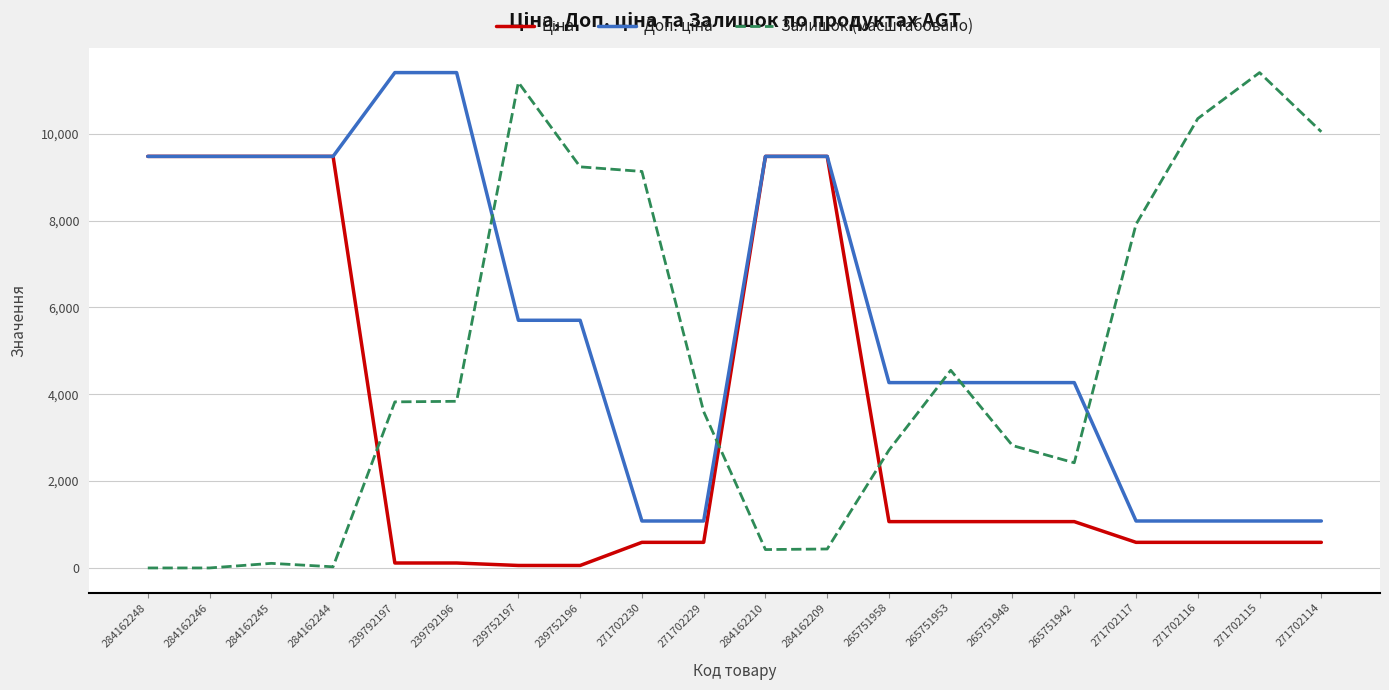

What is the total value across all series at 271702230?

10804.9